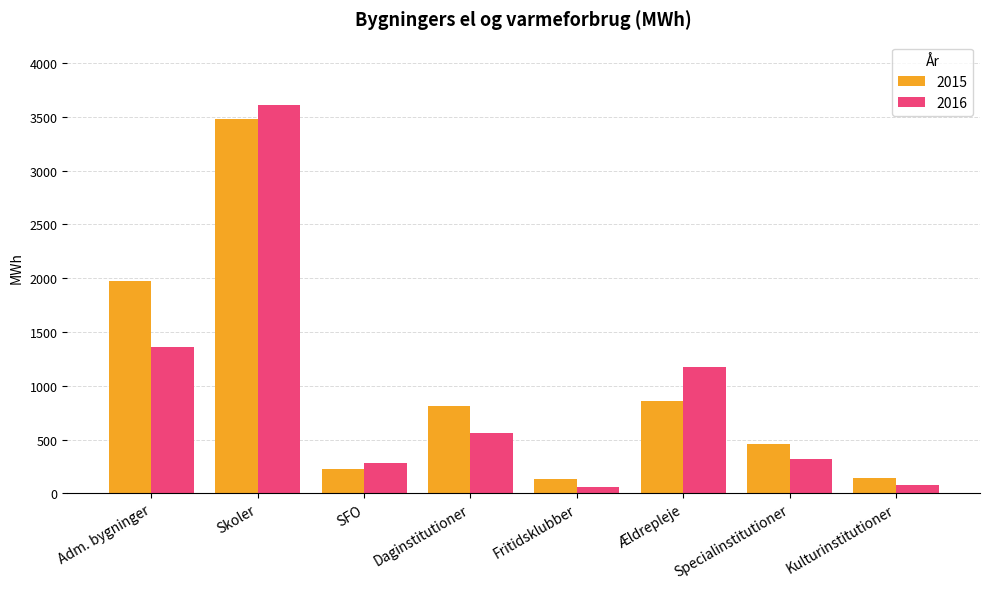

Between SFO and Specialinstitutioner, which series saw the biggest shift?

2015